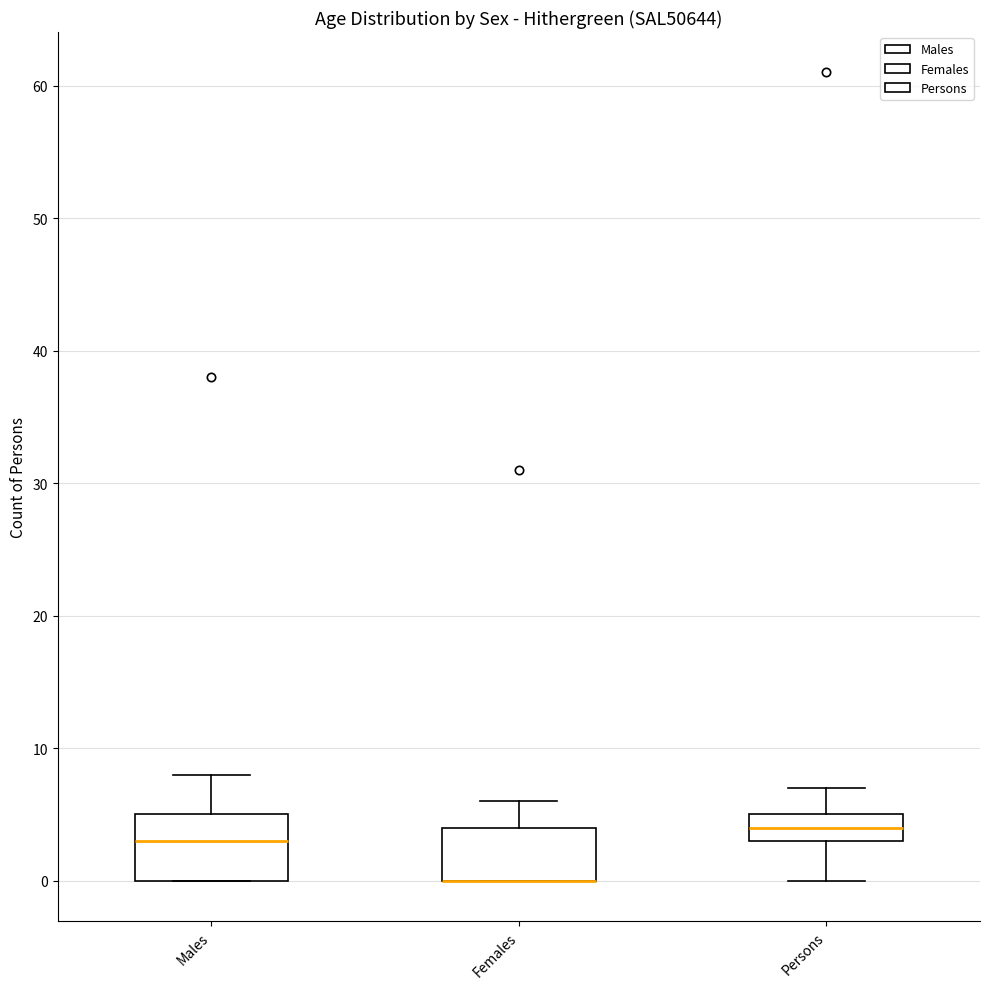

Where does the lower whisker of the box for Persons end on the y-axis? The values are not printed on the chart, so give them approximately, as read against the axis.

0